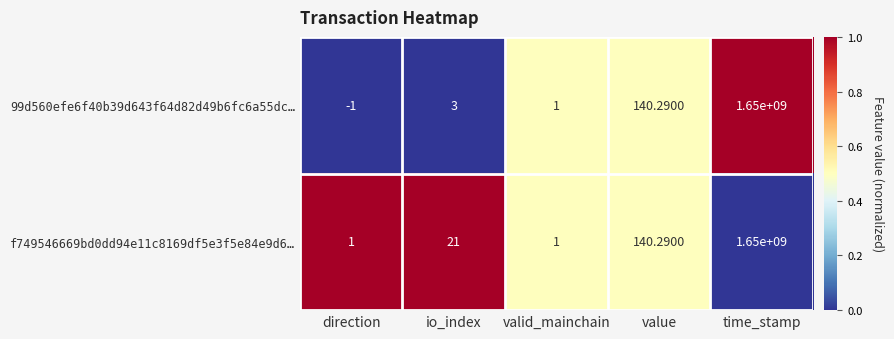

Which series has the largest total across all categories?

f749546669bd0dd94e11c8169df5e3f5e84e9d6…